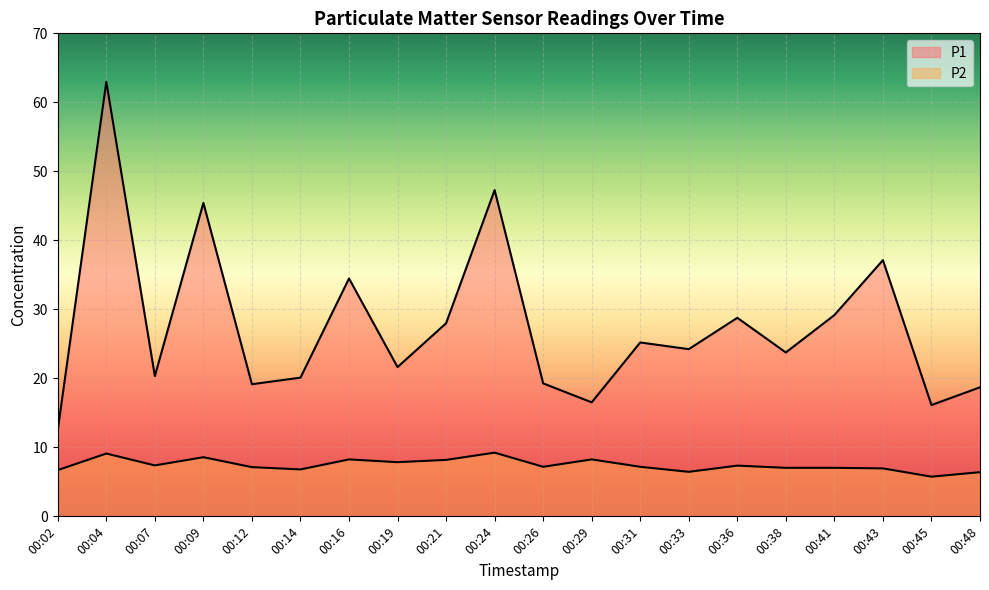

At which label does P2 reach its peak?

00:24